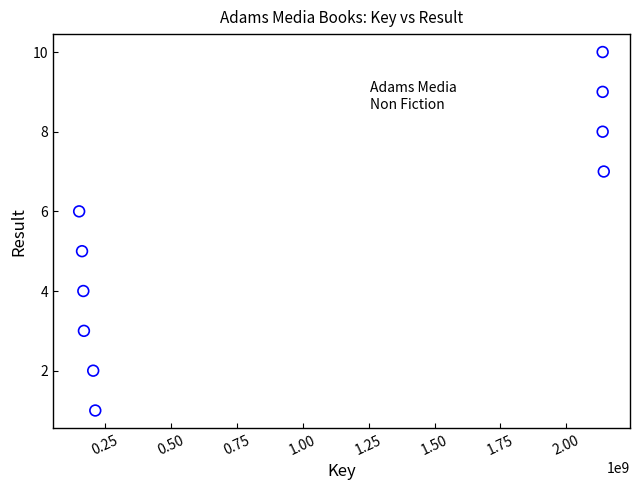

What is the range of Y values (max minus min)?

9